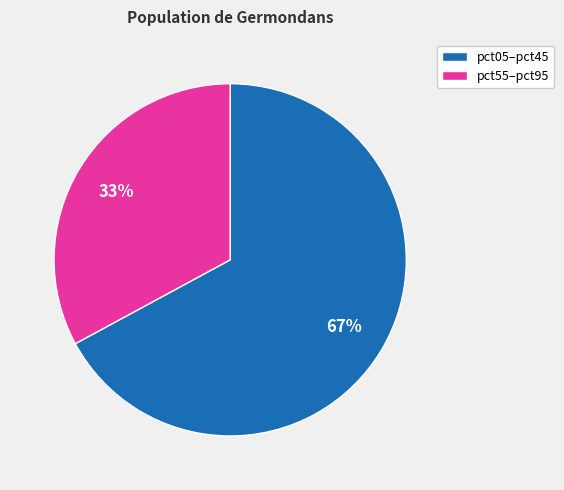

Approximately how many times larger is the value at pct55–pct95 compared to pct05–pct45?

0.5